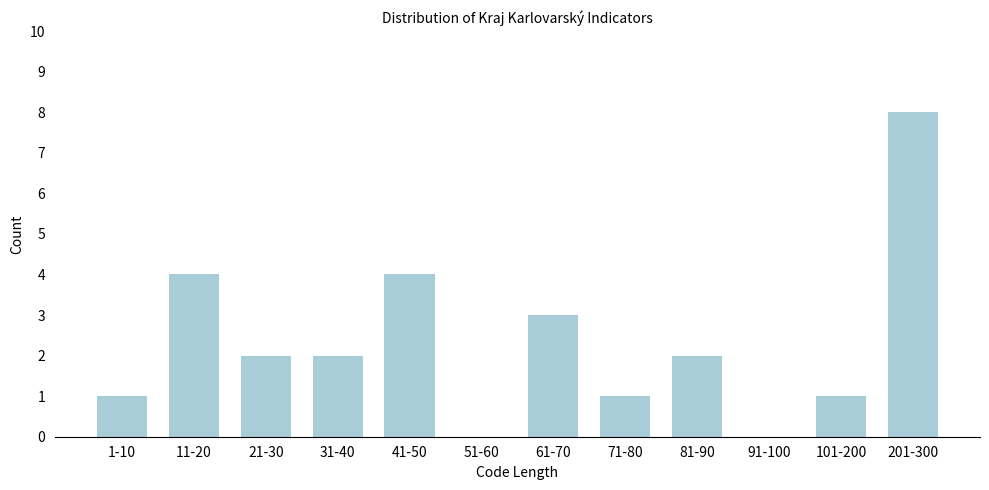

Reading right to left, what are all the values shown in this chart?

201-300=8	101-200=1	91-100=0	81-90=2	71-80=1	61-70=3	51-60=0	41-50=4	31-40=2	21-30=2	11-20=4	1-10=1